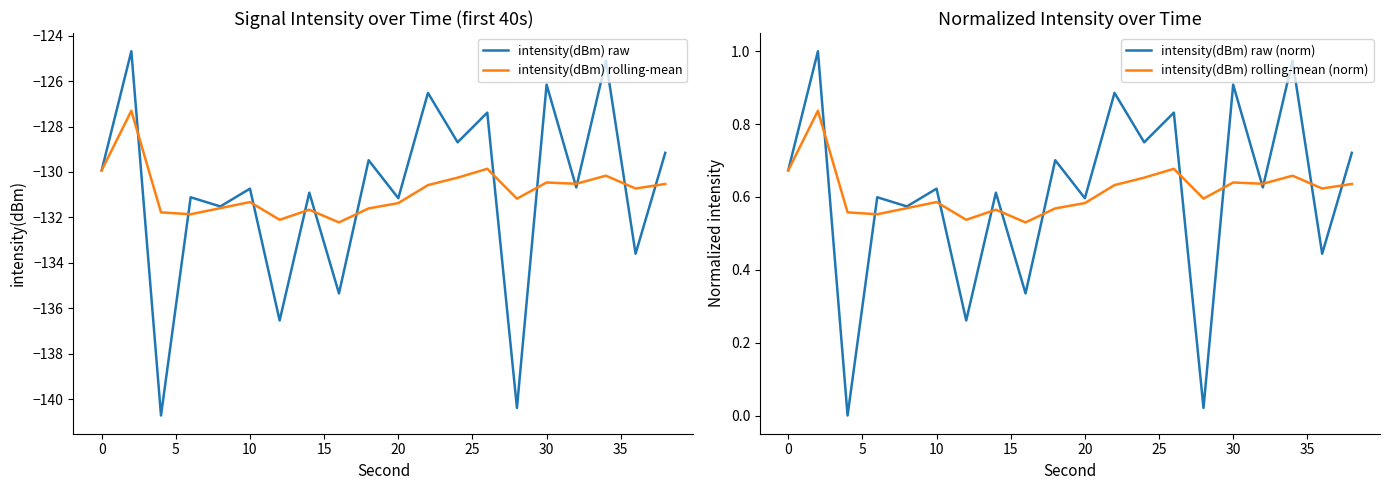

What is the difference between the second highest and second lowest values in the intensity(dBm) rolling-mean series?

2.2